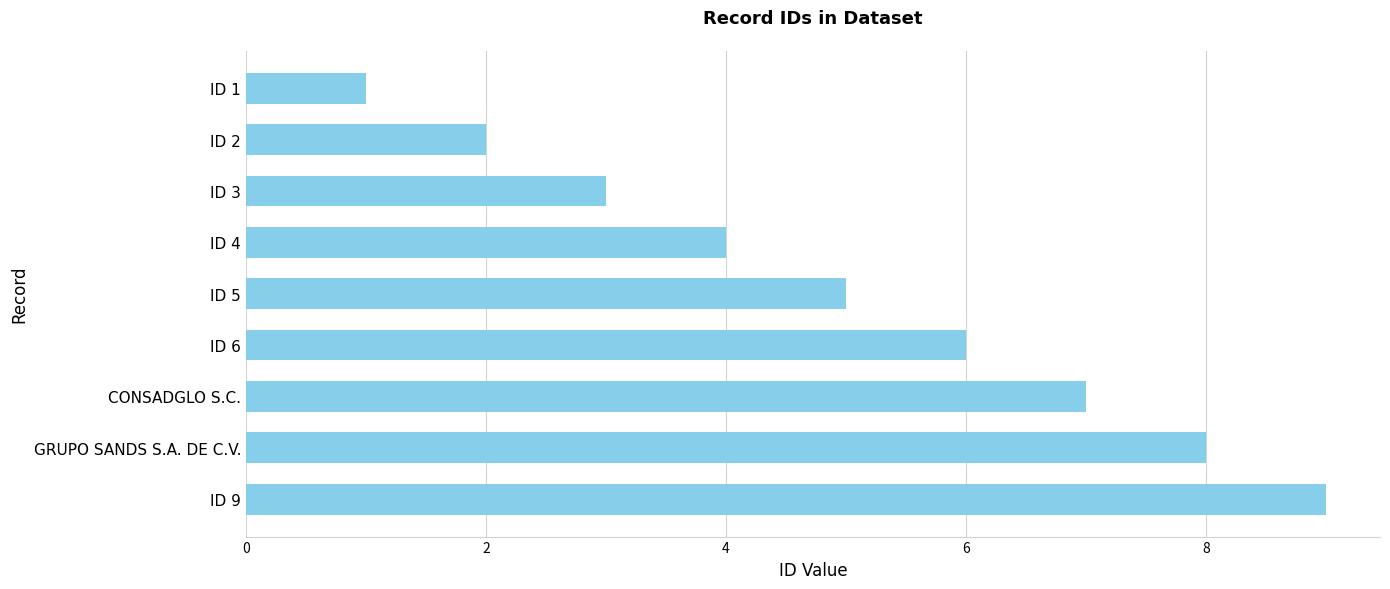

What is the maximum value shown in the chart?

9